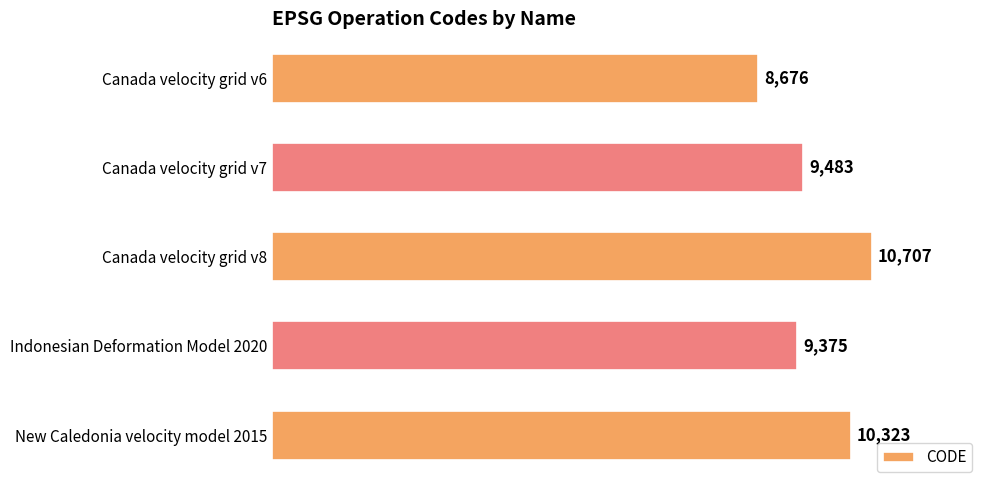

List the labels in order of value, smallest first.

Canada velocity grid v6, Indonesian Deformation Model 2020, Canada velocity grid v7, New Caledonia velocity model 2015, Canada velocity grid v8